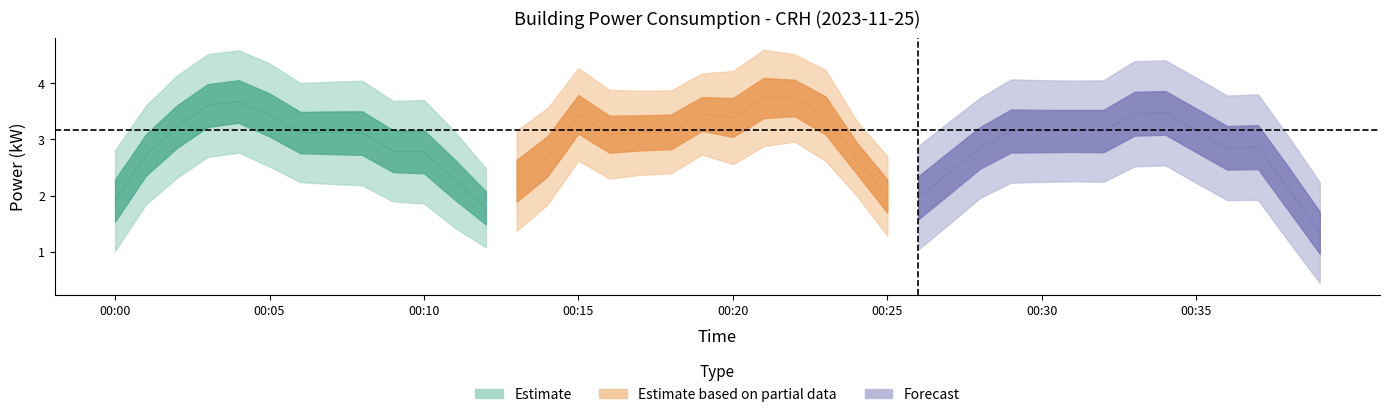

What is the ratio of the value at 00:29 to the value at 00:30?

1.0